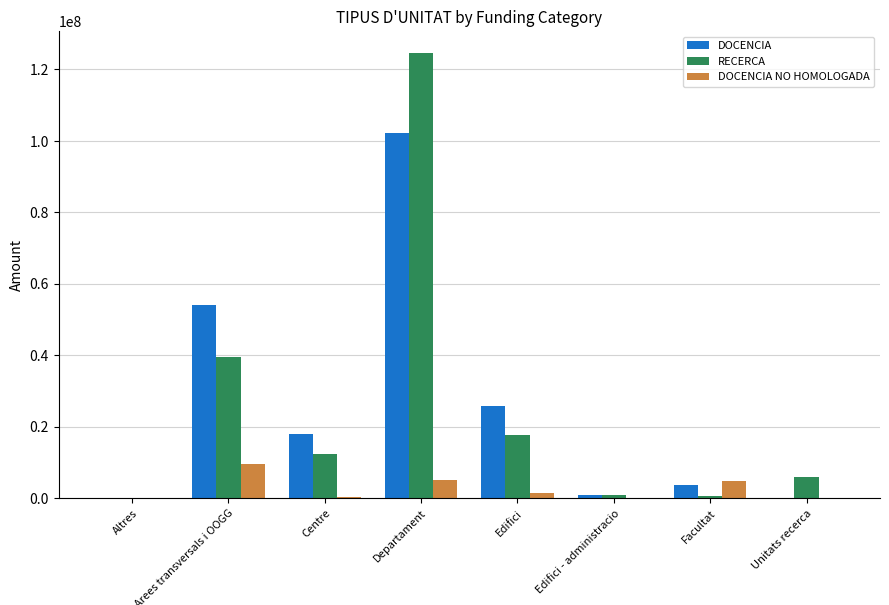

Which series has the widest spread of values?

RECERCA